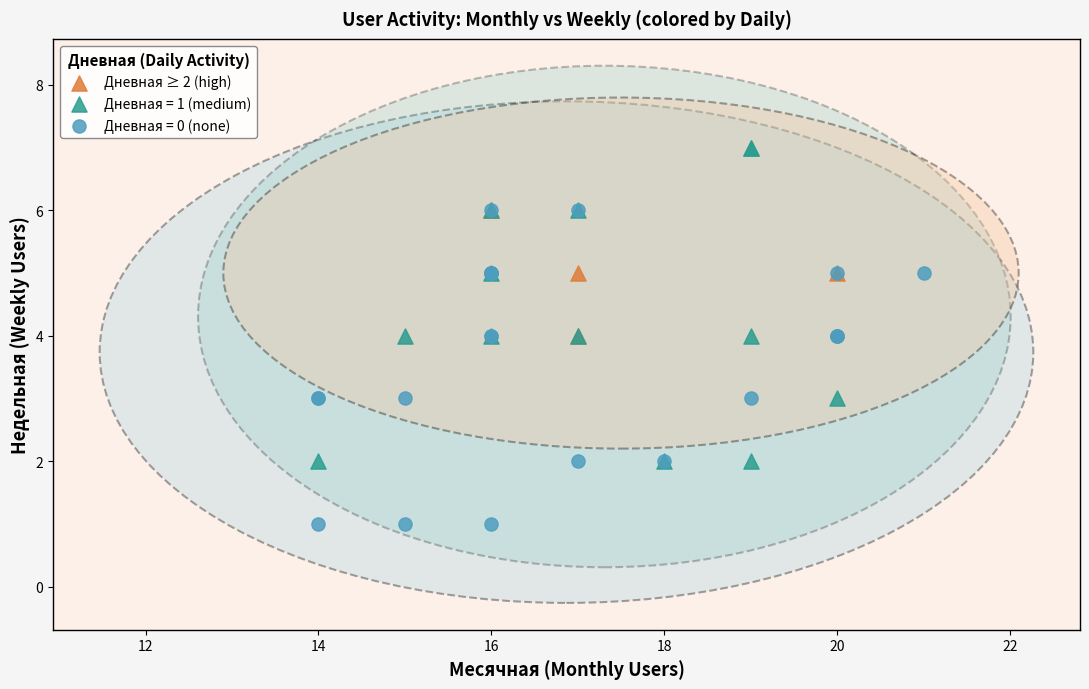

Which series reaches the maximum Y coordinate?

Дневная = 1 (medium)